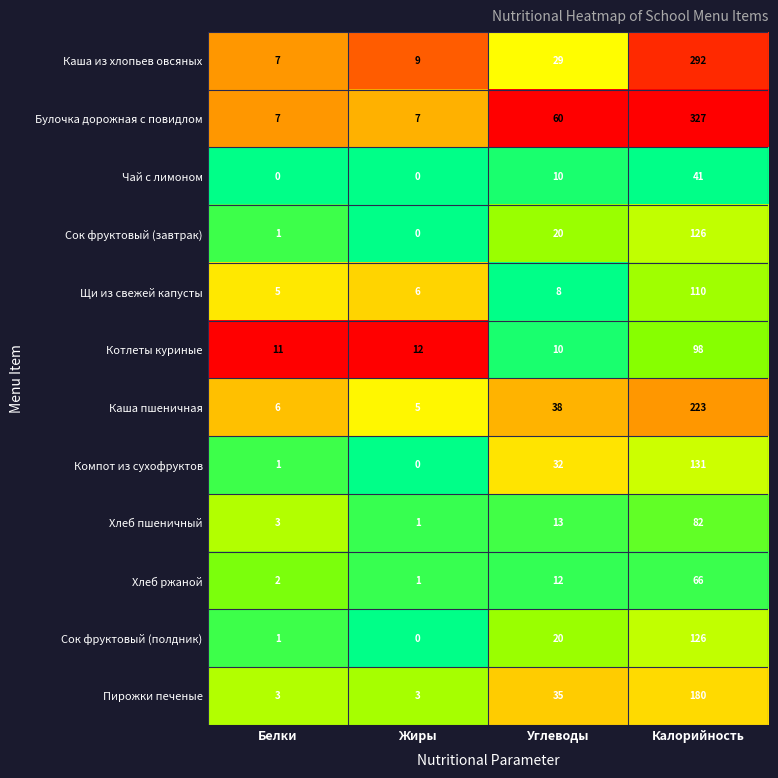

What is the total value across all series at Калорийность?

1802